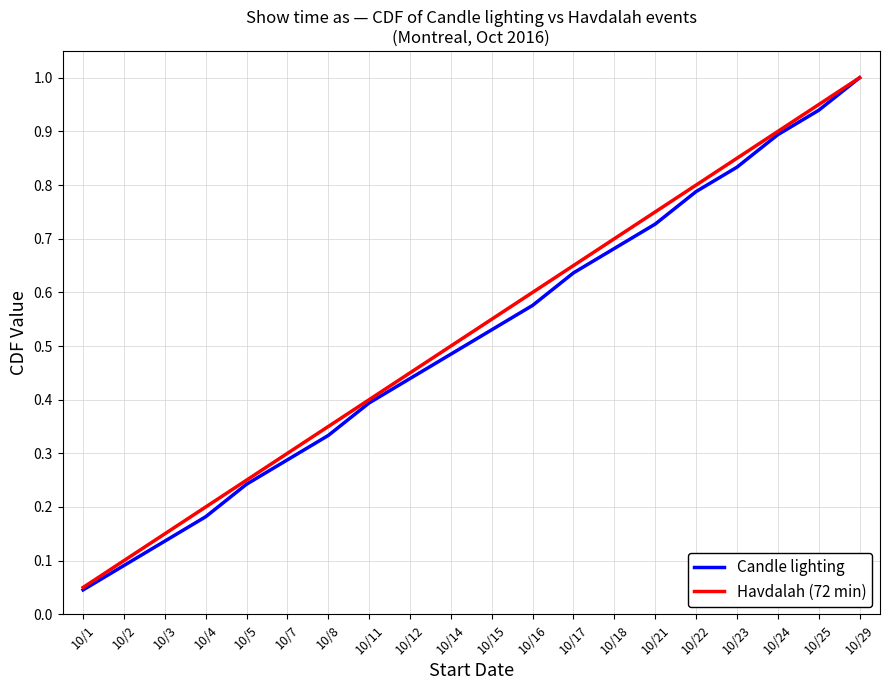

Which category has the highest value across all series?

10/29